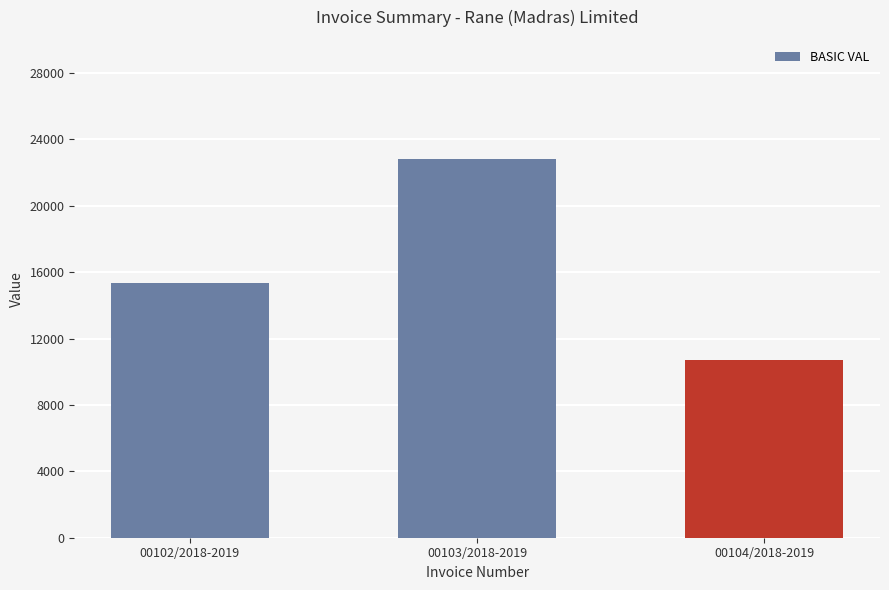

What is the label of the 1st bar from the right?

00104/2018-2019